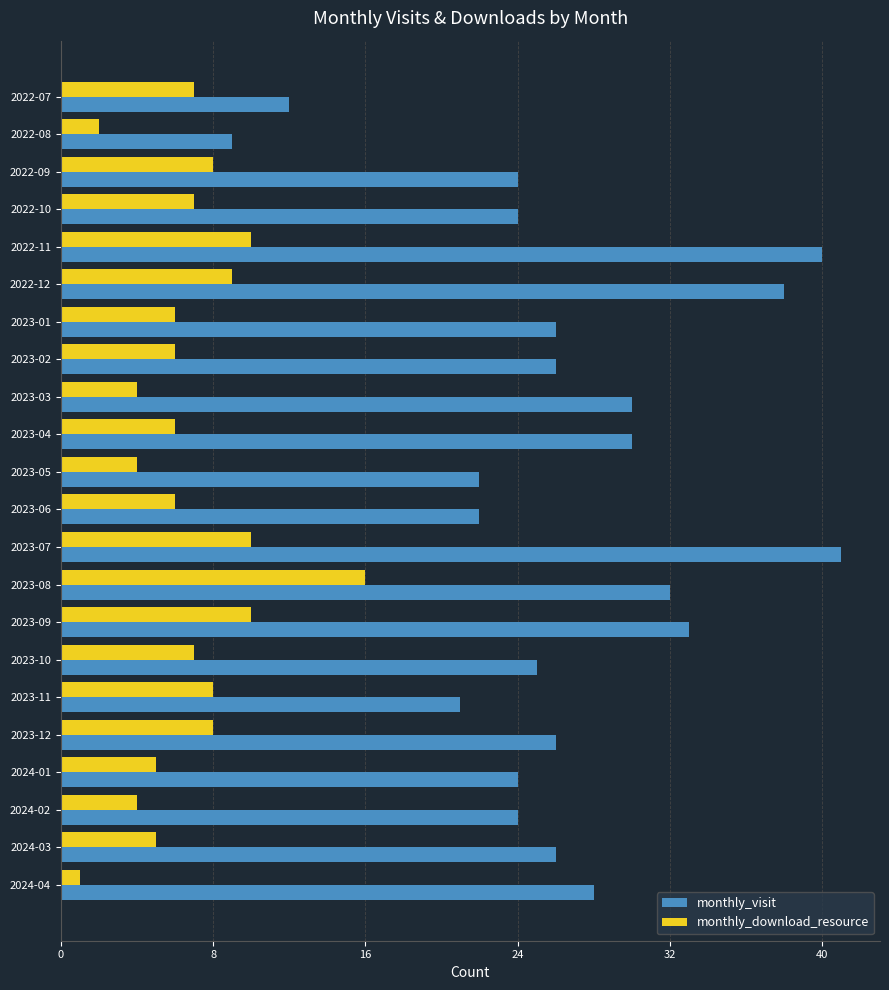

The value of monthly_download_resource at 2023-08 is 9. True or false?

False